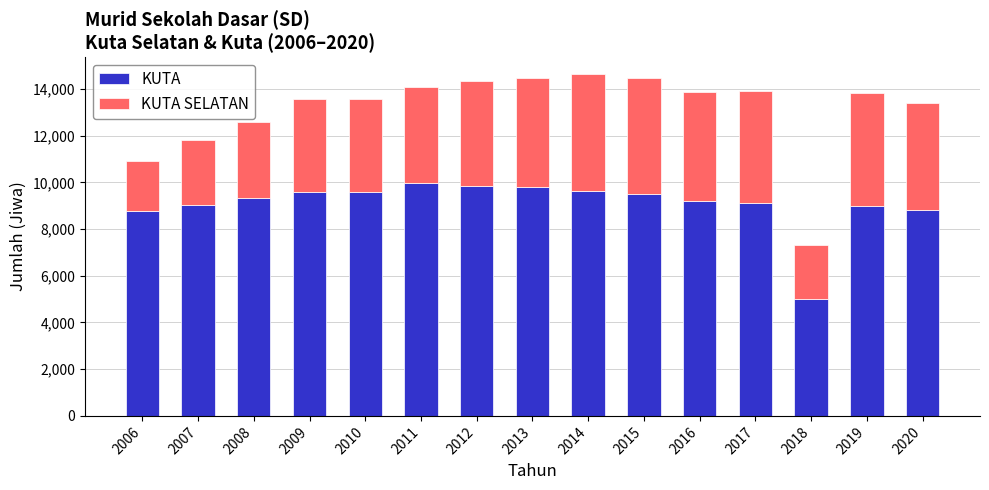

Does the chart contain any negative values?

No